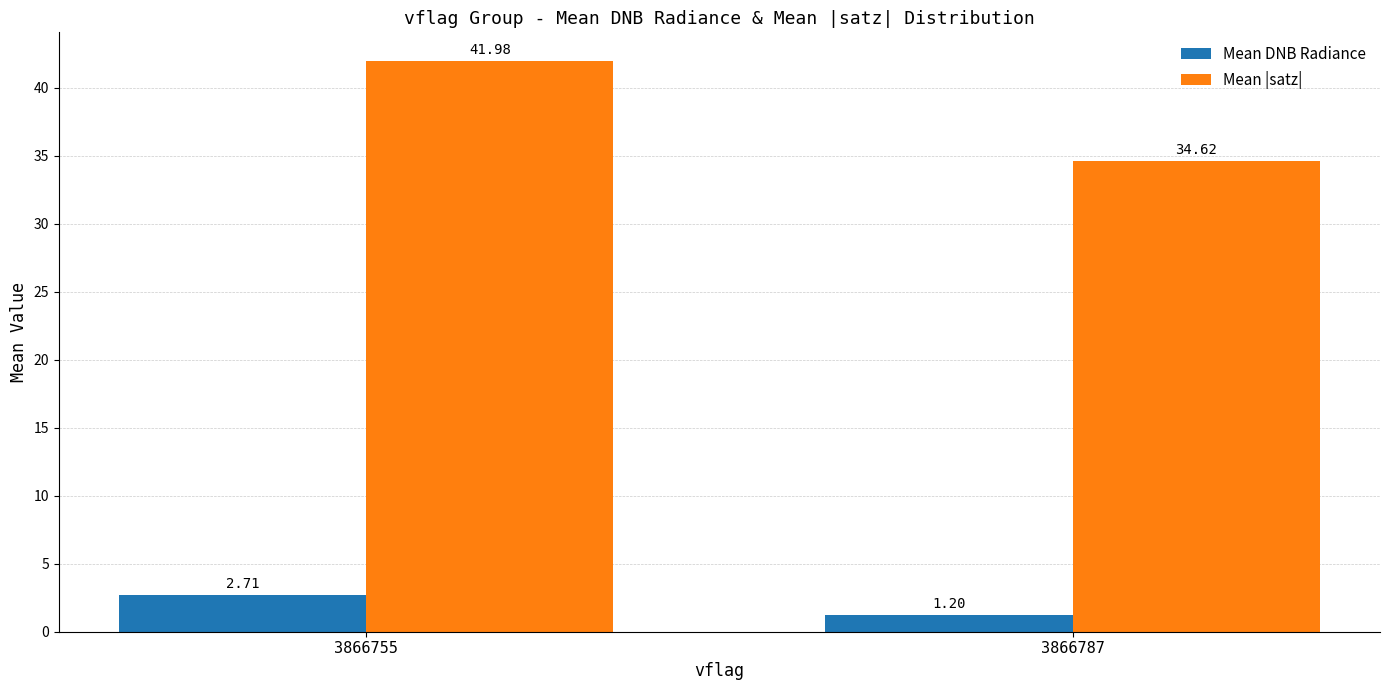

List the series in order of their overall mean, highest first.

Mean |satz|, Mean DNB Radiance